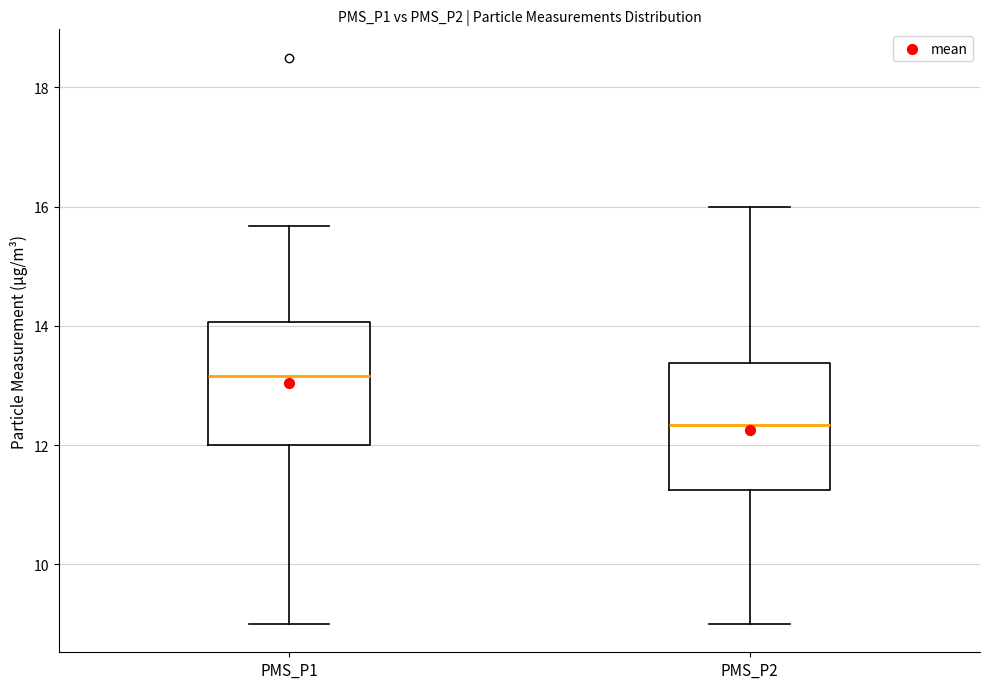

Reading left to right, transcribe this box plot: for each box, give where its median line is, the range the box spans, and where its two whiskers end, as read against the y-axis. The values are not printed on the chart, so give them approximately, as read against the axis.

PMS_P1: median 13.2, box 12.0 to 14.0, whiskers 9.0 to 15.6
PMS_P2: median 12.4, box 11.2 to 13.4, whiskers 9.0 to 16.0